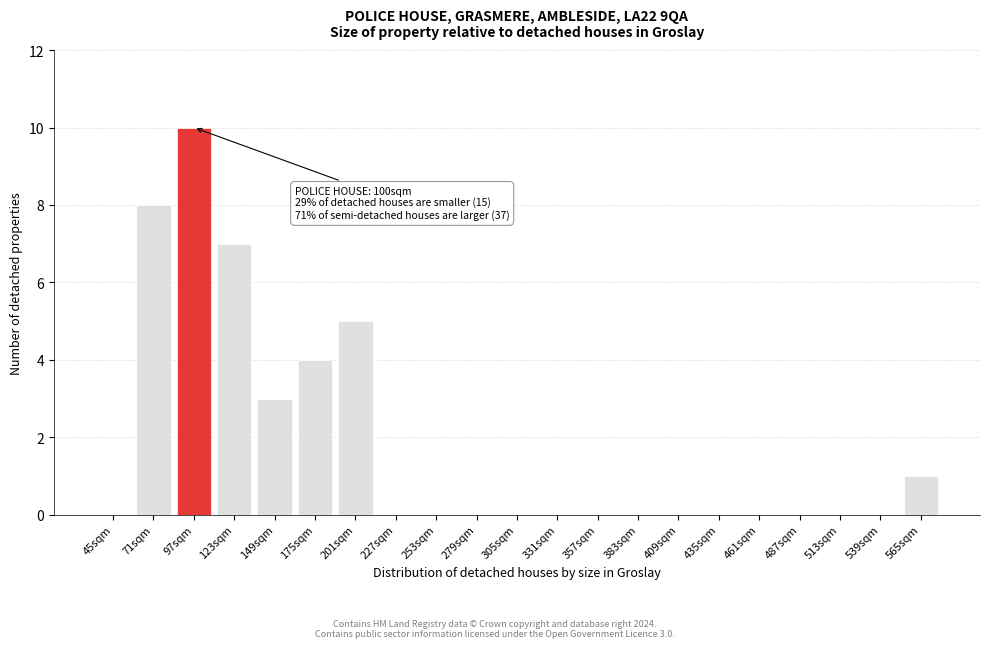

Reading left to right, list all the values displayed in this chart.

45sqm=0	71sqm=8	97sqm=10	123sqm=7	149sqm=3	175sqm=4	201sqm=5	227sqm=0	253sqm=0	279sqm=0	305sqm=0	331sqm=0	357sqm=0	383sqm=0	409sqm=0	435sqm=0	461sqm=0	487sqm=0	513sqm=0	539sqm=0	565sqm=1